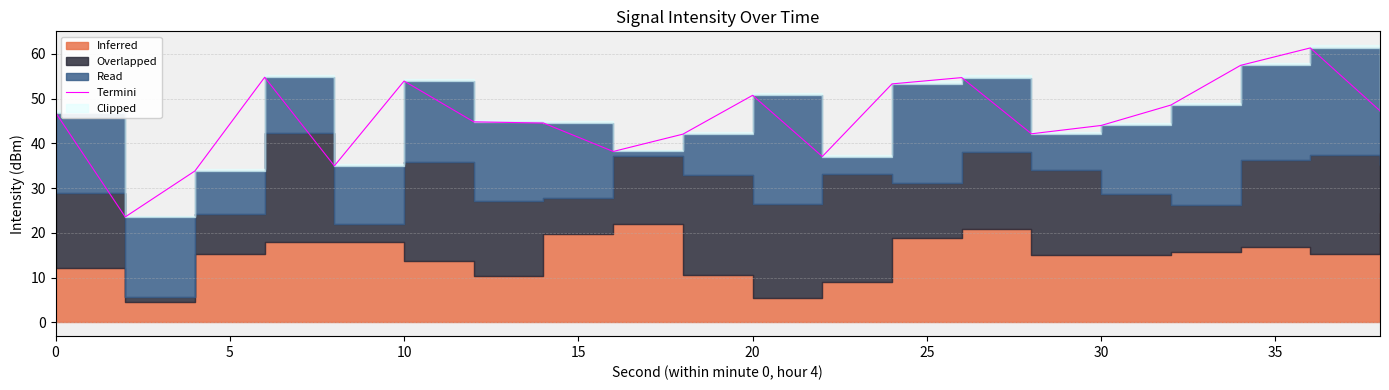

What is the minimum value shown in the chart?

23.6